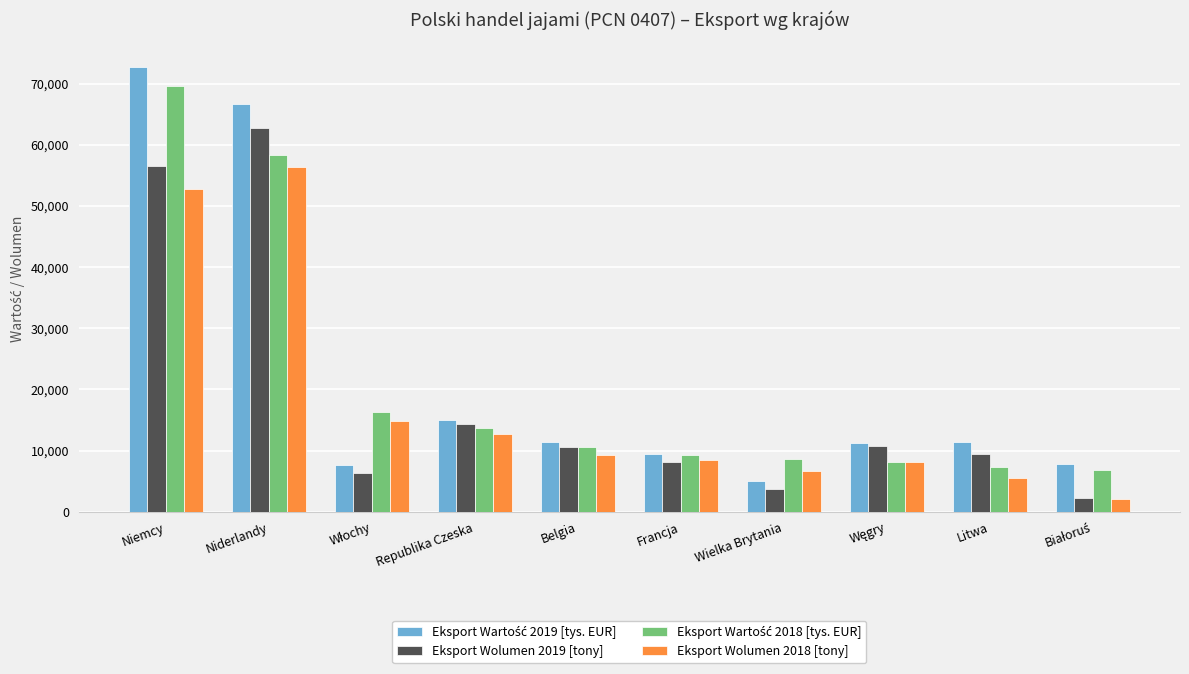

At how many categories does at least one series exceed 64500?

2